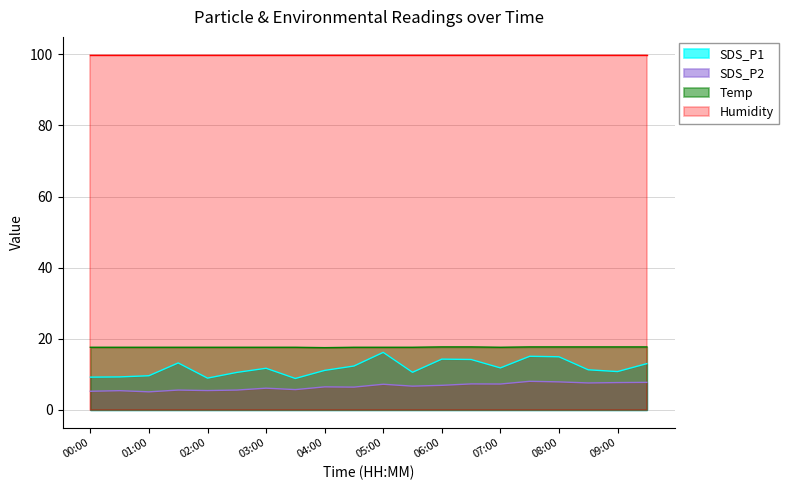

List the labels in order of Temp value, largest first.

06:00, 06:30, 07:30, 08:00, 08:30, 09:00, 09:30, 00:00, 00:30, 01:00, 01:30, 02:00, 02:30, 03:00, 03:30, 04:30, 05:00, 05:30, 07:00, 04:00